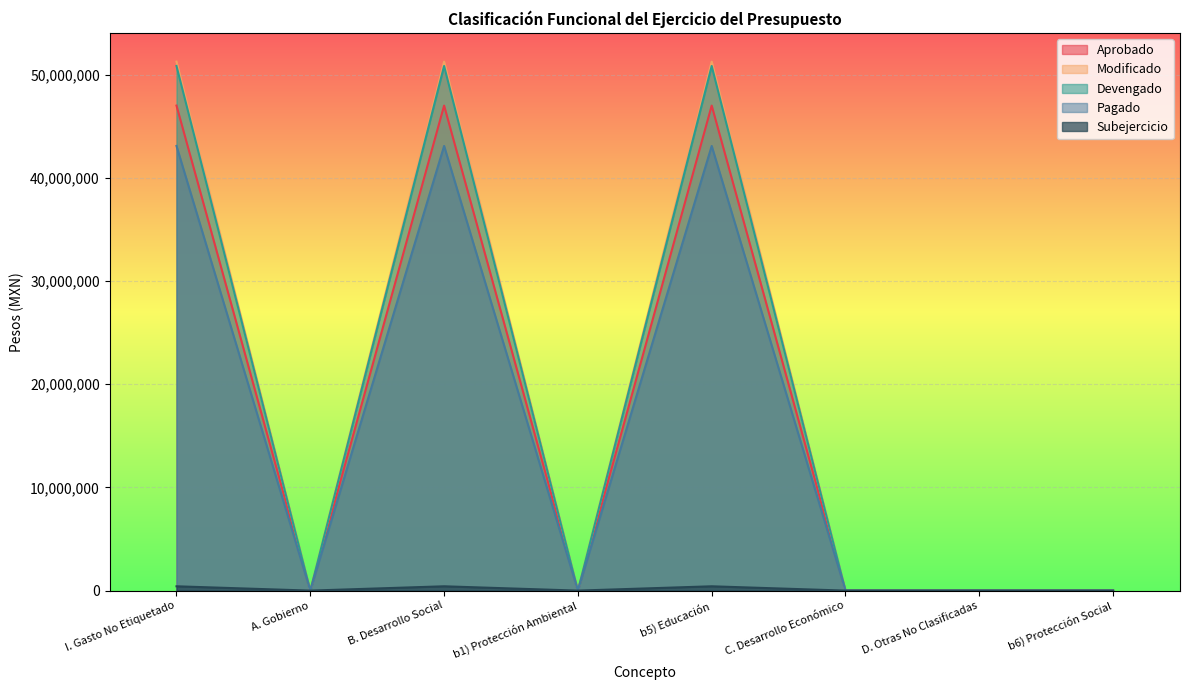

Which series has the widest spread of values?

Modificado